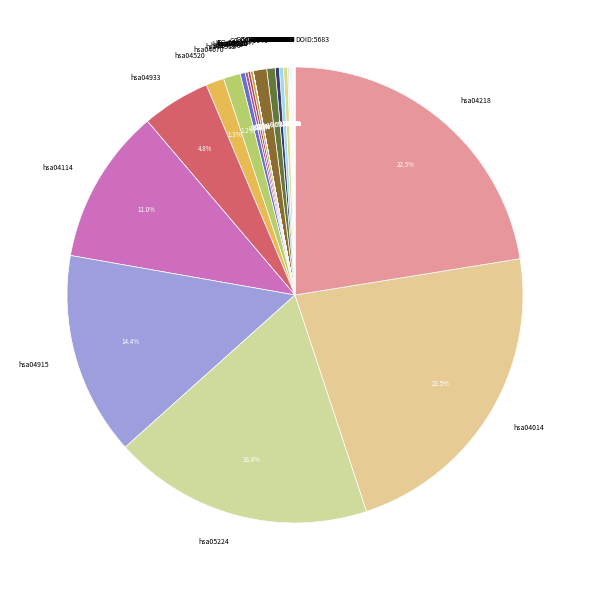

To the nearest percent, what is the average slice percentage?

2%